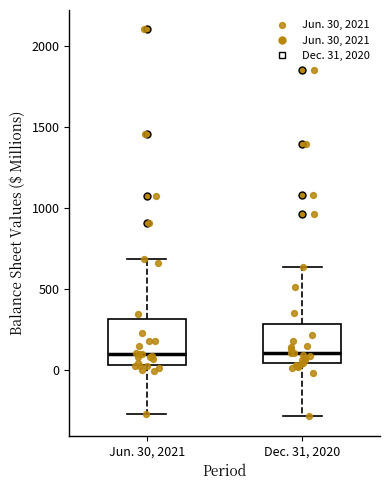

Where is the upper edge of the box for Dec. 31, 2020 on the y-axis? The values are not printed on the chart, so give them approximately, as read against the axis.

300